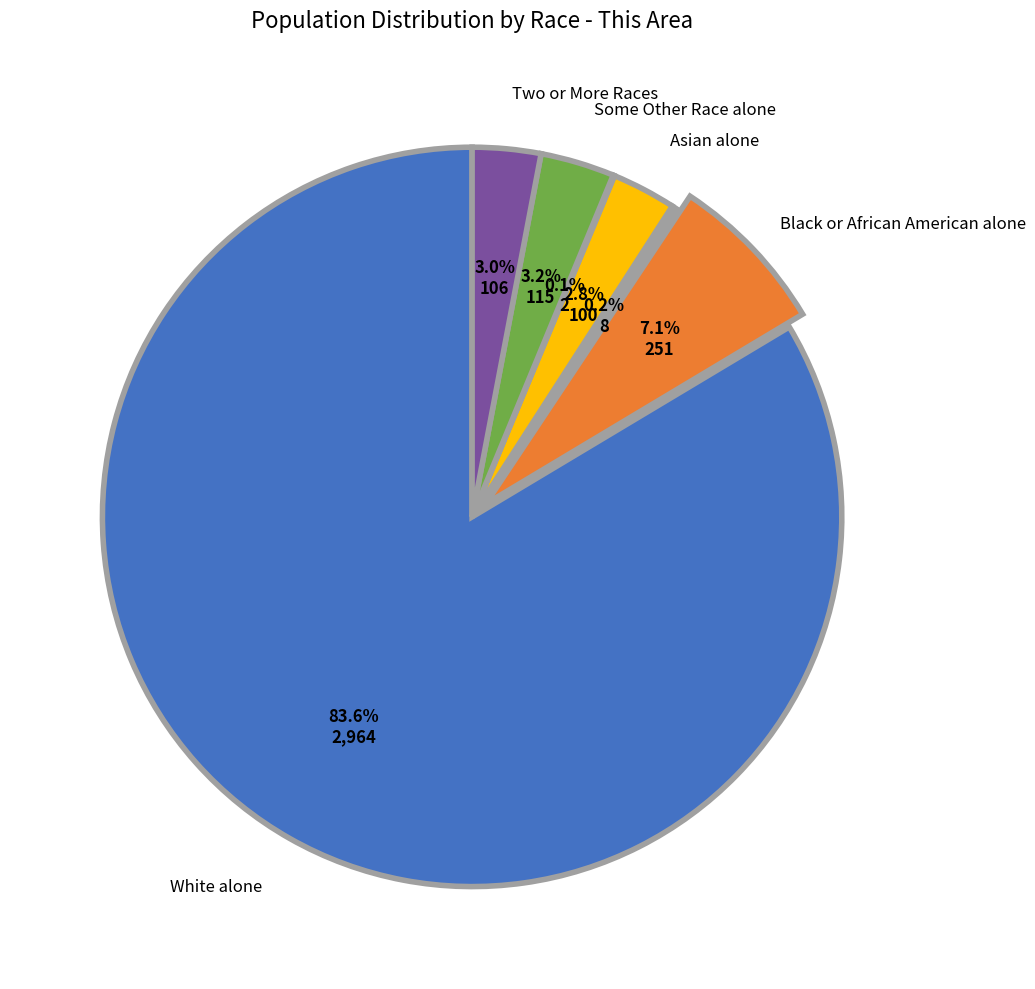

Does any single category account for the majority?

Yes